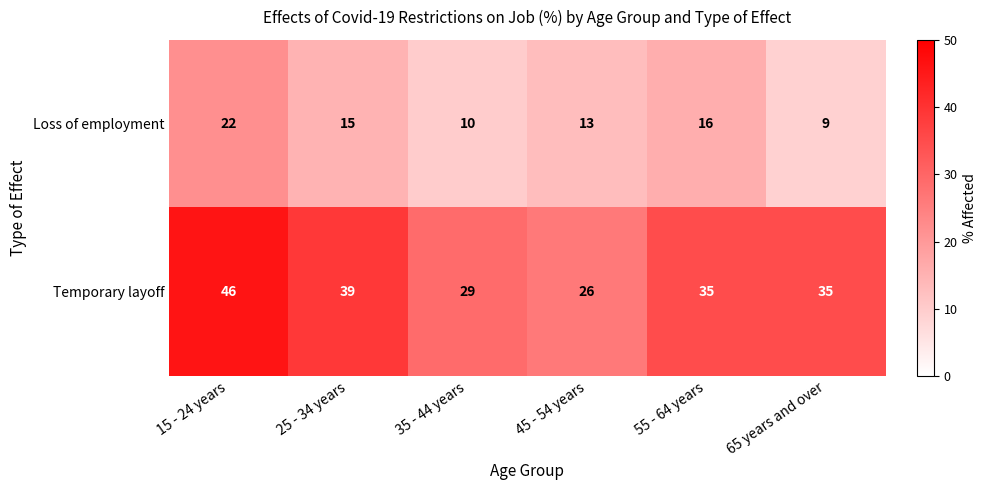

The Loss of employment series shows 9 at 65 years and over. True or false?

True